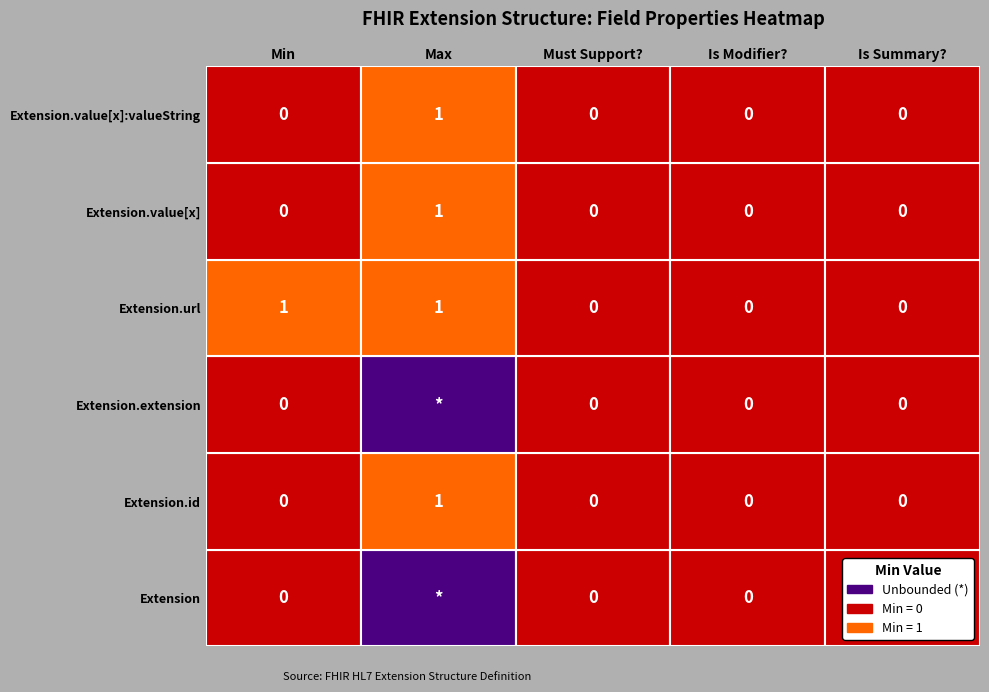

Which series changed the most between 3 and 4?

Extension